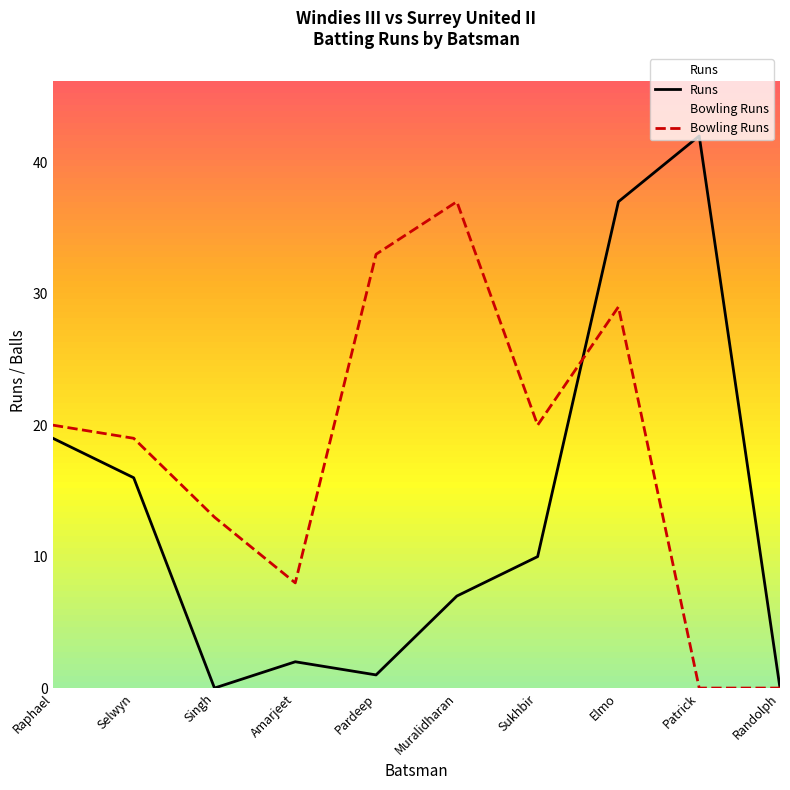

What is the value of the Bowling Runs point at the 1st from the left?

20